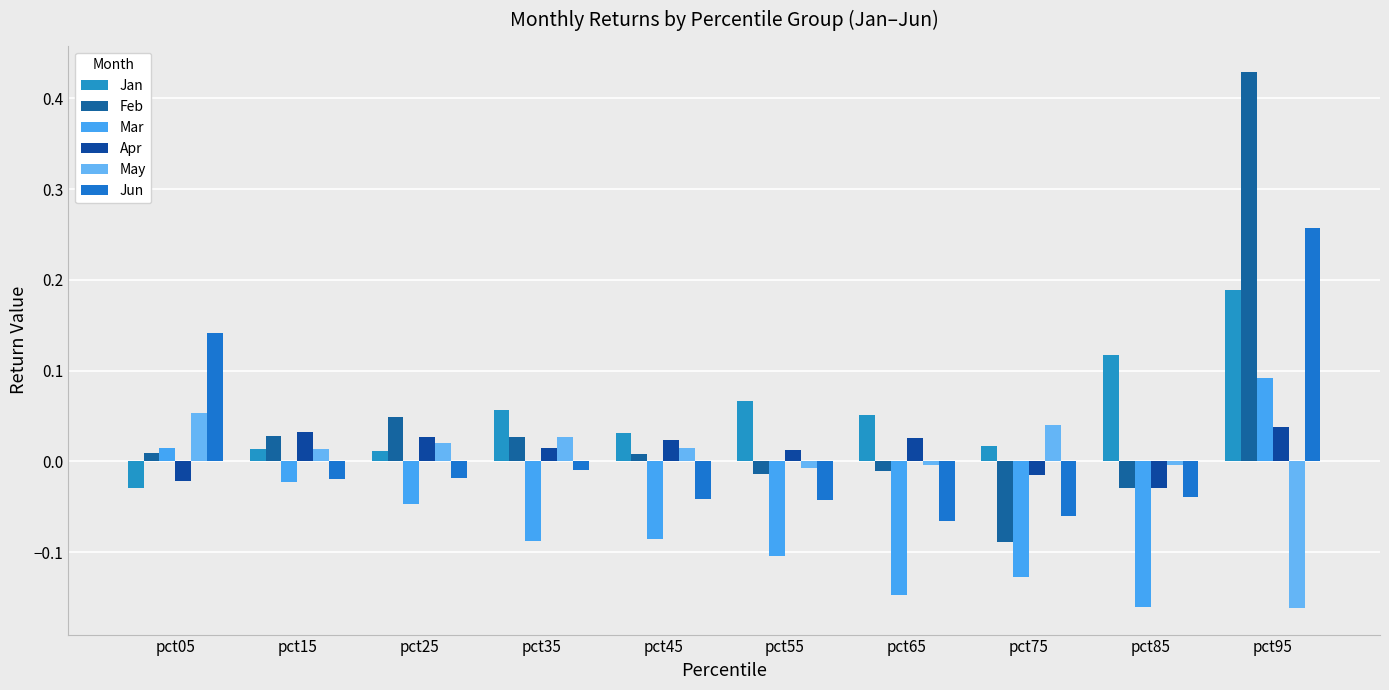

What are all the series names shown in the legend?

Jan, Feb, Mar, Apr, May, Jun